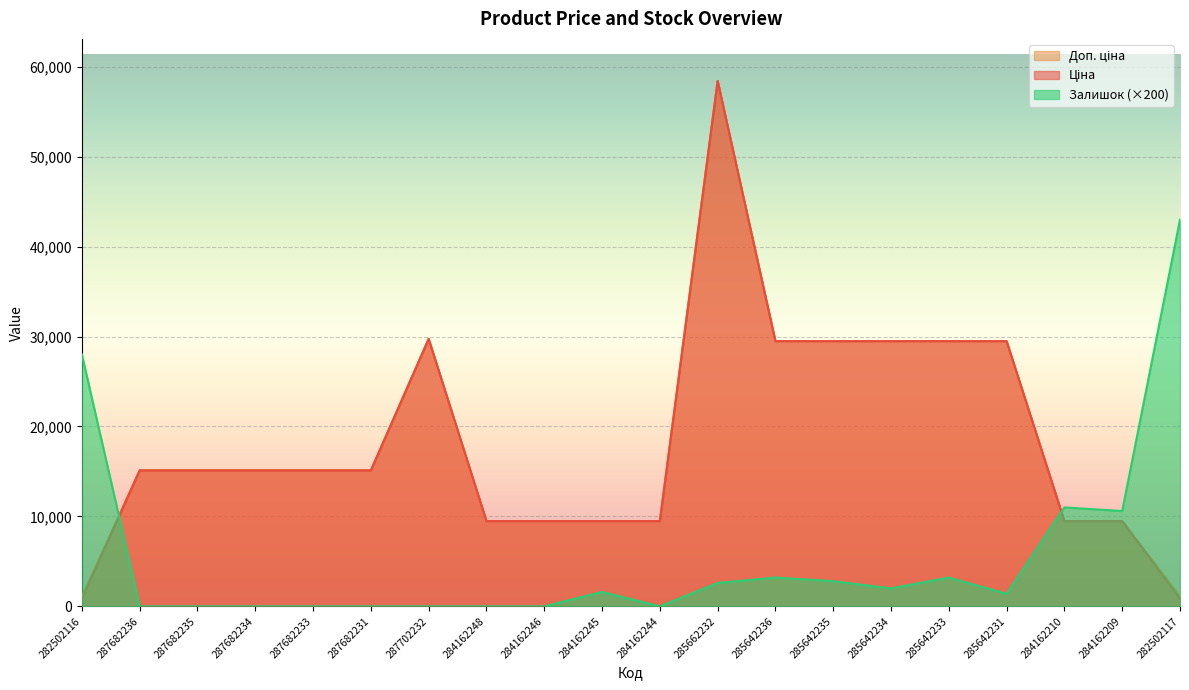

At which category does Залишок reach its first local peak?

284162245